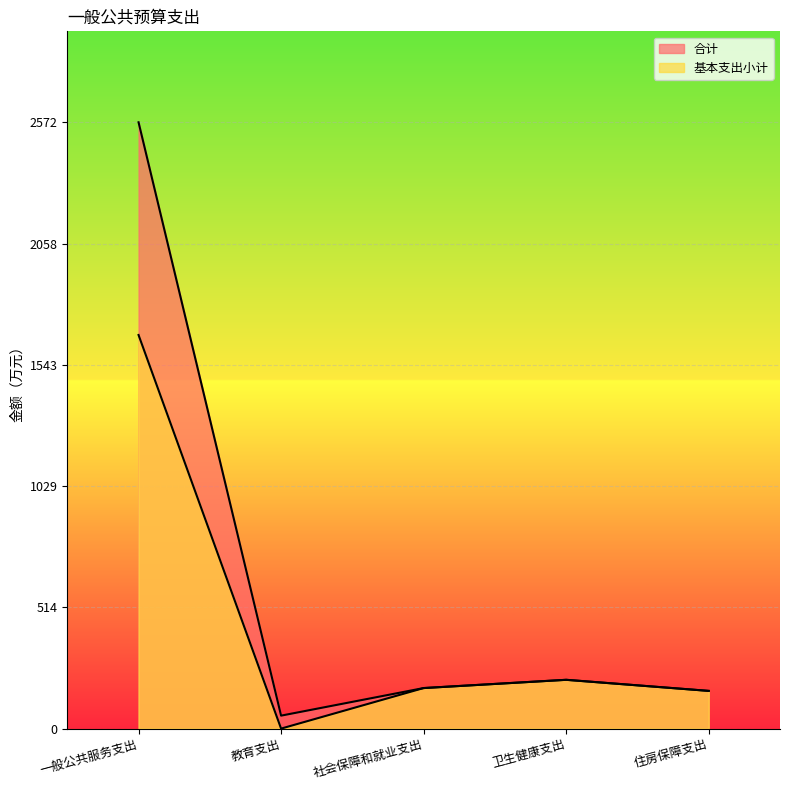

Which label corresponds to the largest value in the chart?

一般公共服务支出